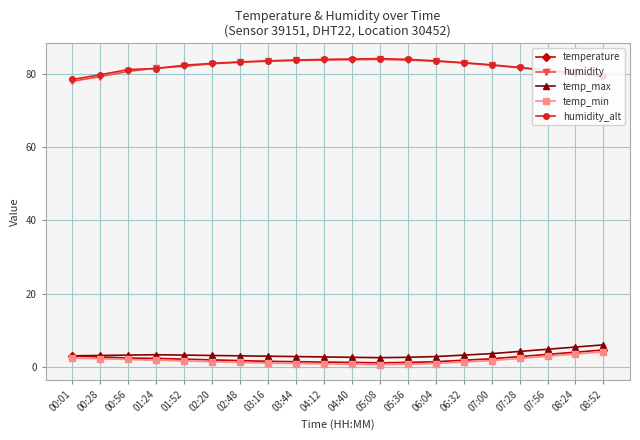

What is the total value across all series at 07:56?

173.0